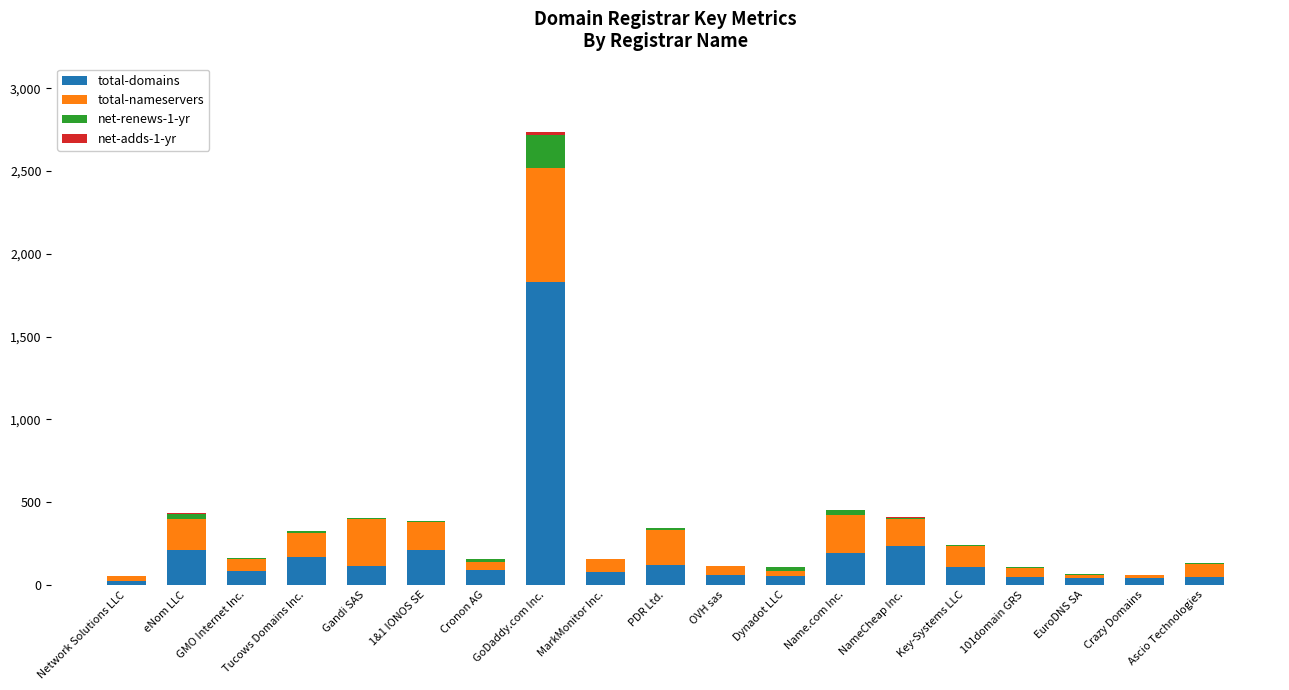

Is it true that total-domains equals 107 at Key-Systems LLC?

True